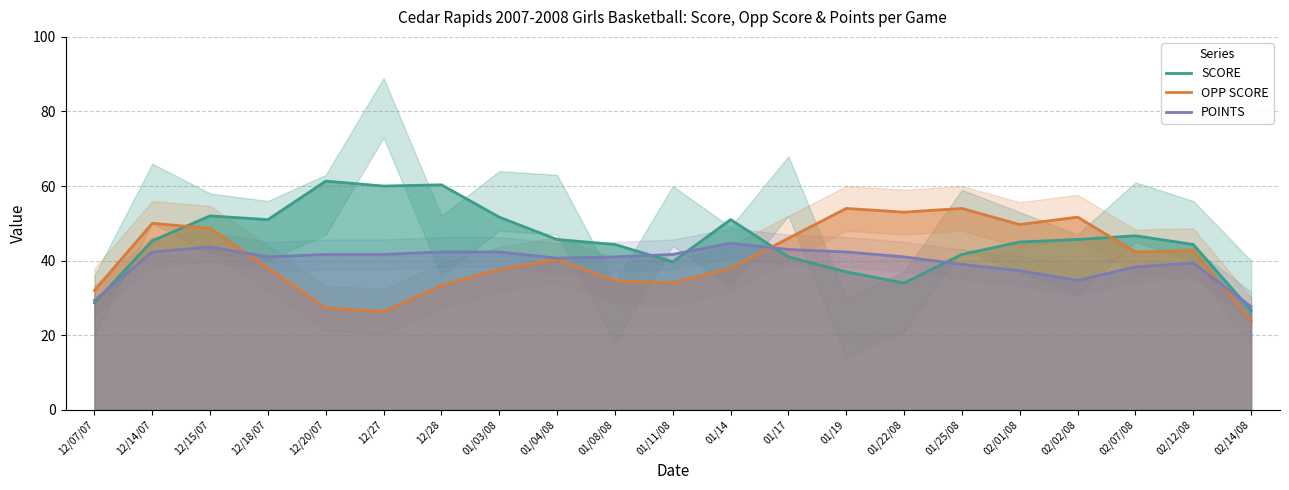

The SCORE series shows 45.7 at 01/04/08. True or false?

True